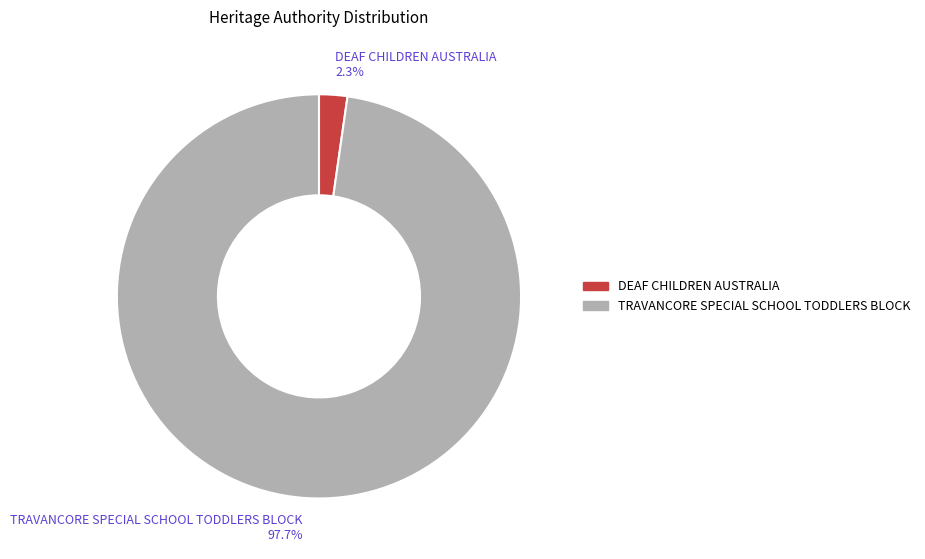

To the nearest percent, what percentage of the pie is TRAVANCORE SPECIAL SCHOOL TODDLERS BLOCK?

98%